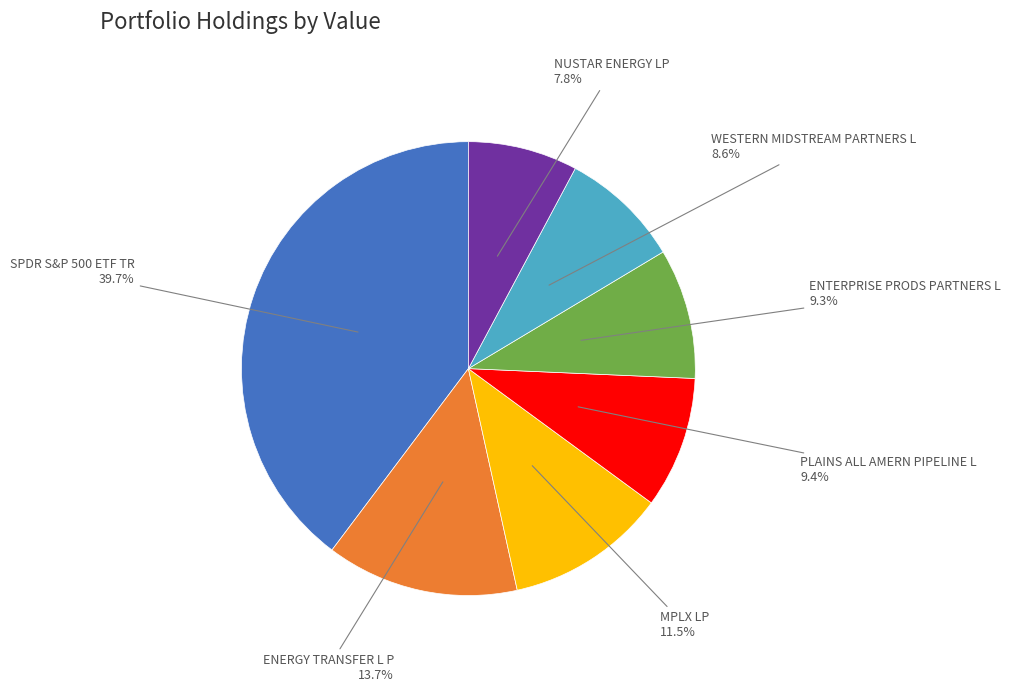

Does any single category account for the majority?

No